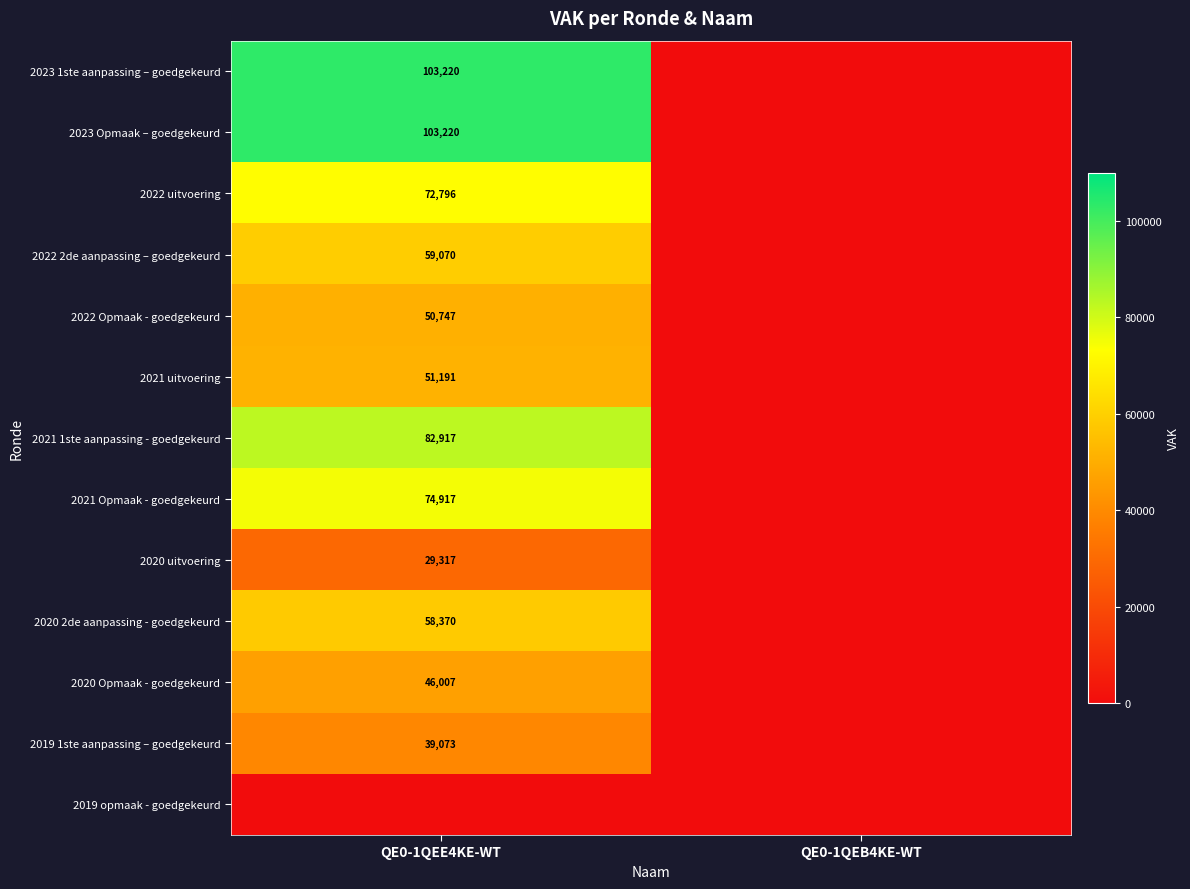

The value of 2021 uitvoering at QE0-1QEE4KE-WT is 77208. True or false?

False